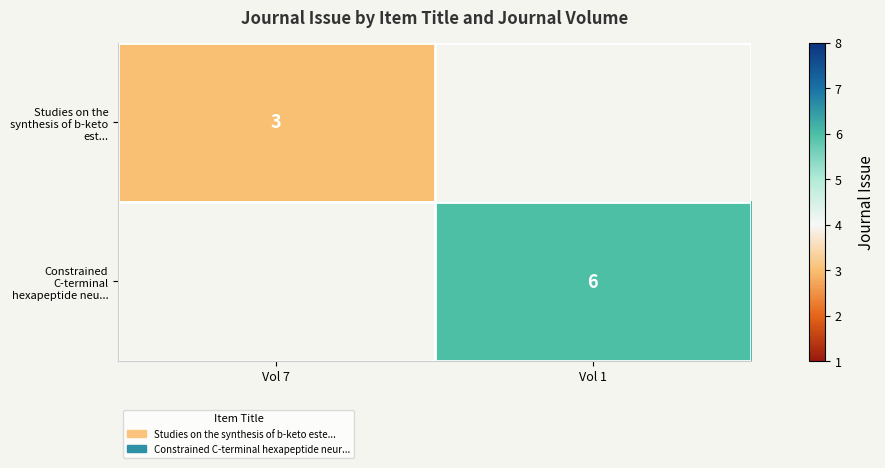

True or false: Studies on the synthesis of b-keto est... has a value of 3 at Vol 7.

True